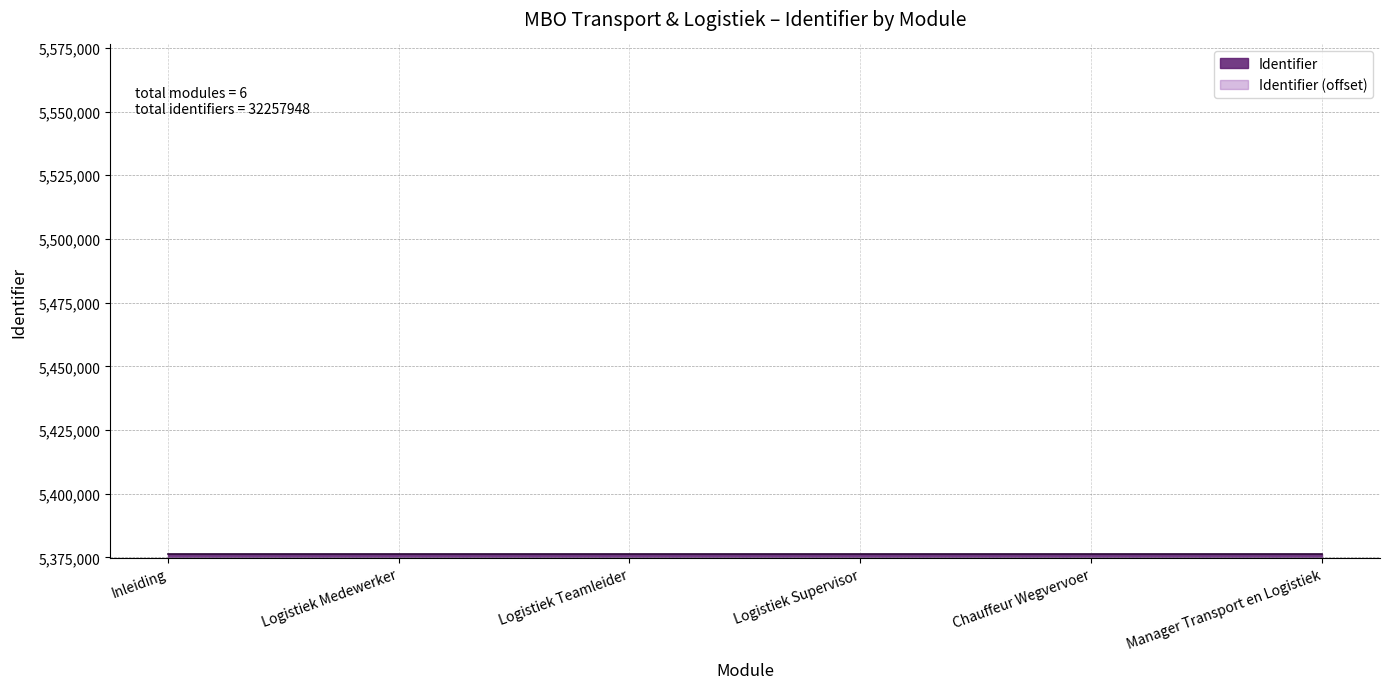

What is the greatest value displayed?

5376328